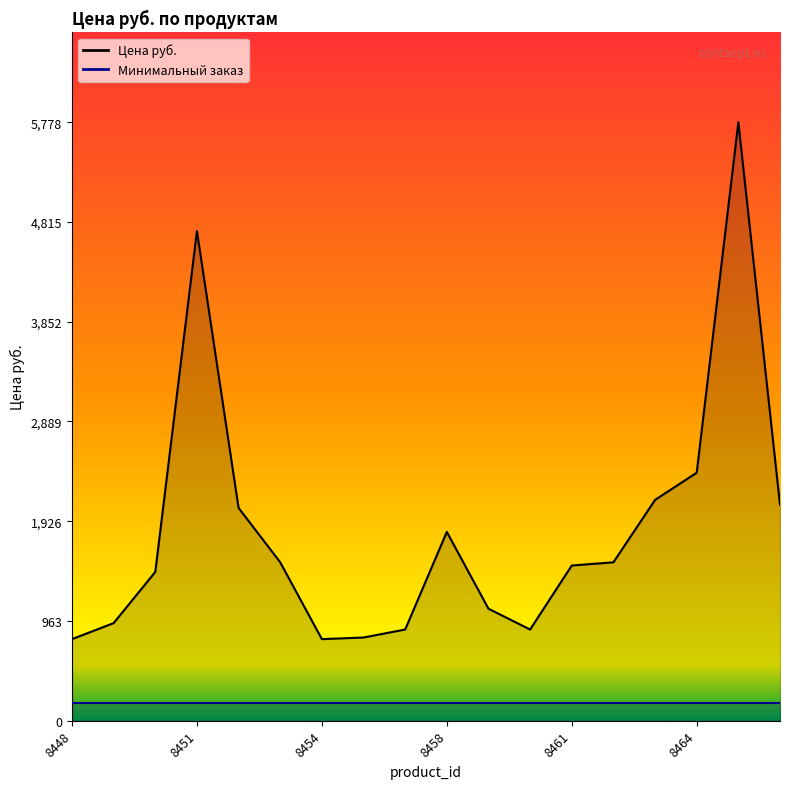

Is it true that the value at 8457 is 478.5?

False